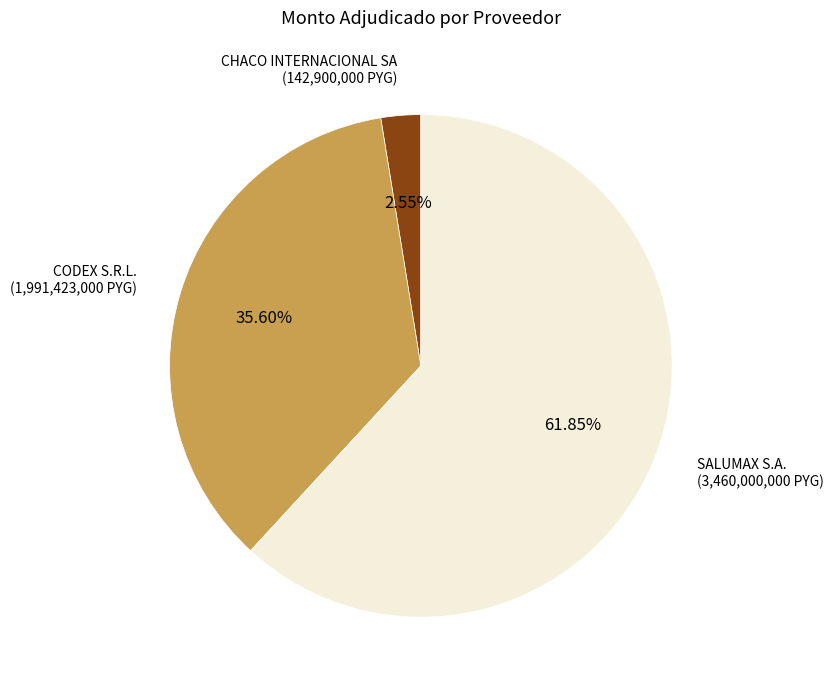

Which category has the smallest portion of the pie?

CHACO INTERNACIONAL SA